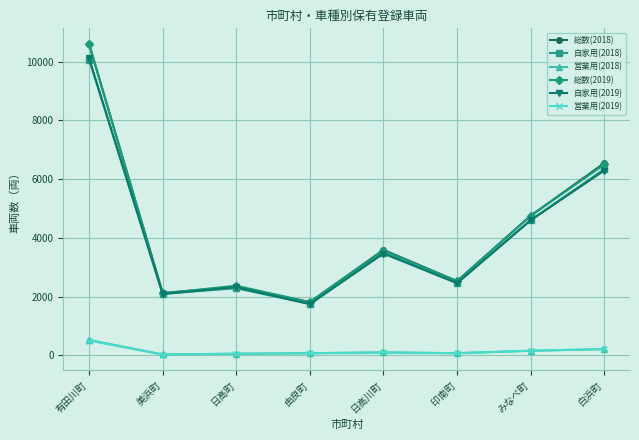

Is the value of 営業用(2019) at 日高川町 greater than the value of 自家用(2018) at 由良町?

No